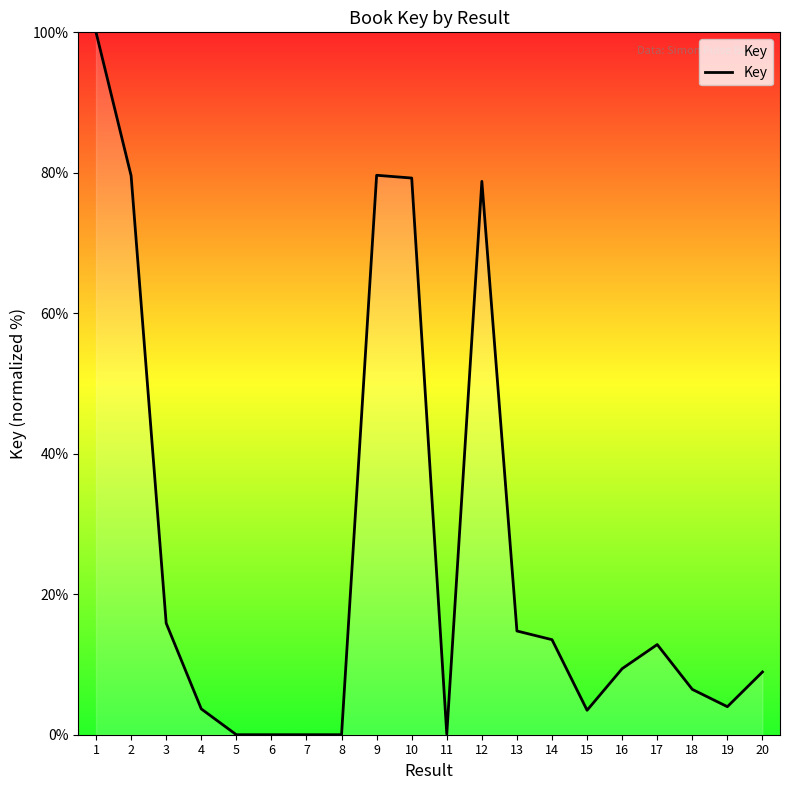

What is the difference between the values at 3 and 1?

84.1